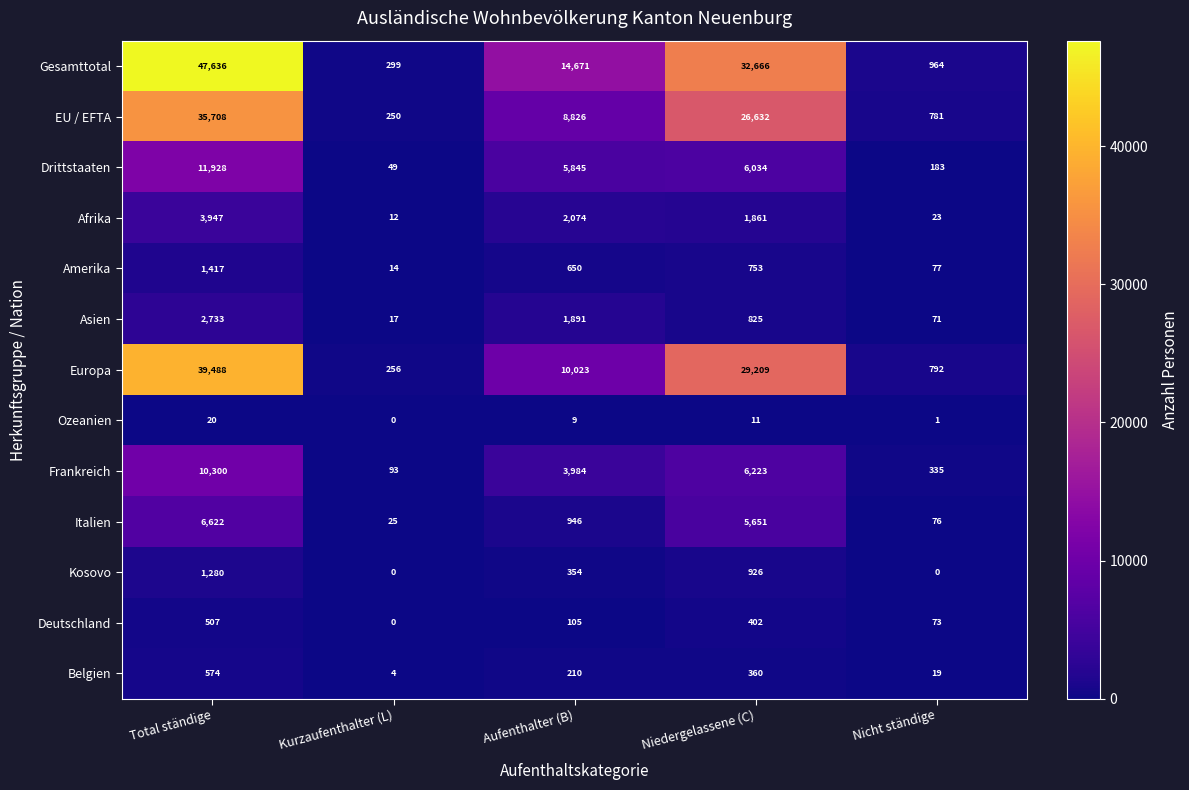

At which category is the sum across all series the highest?

Total ständige